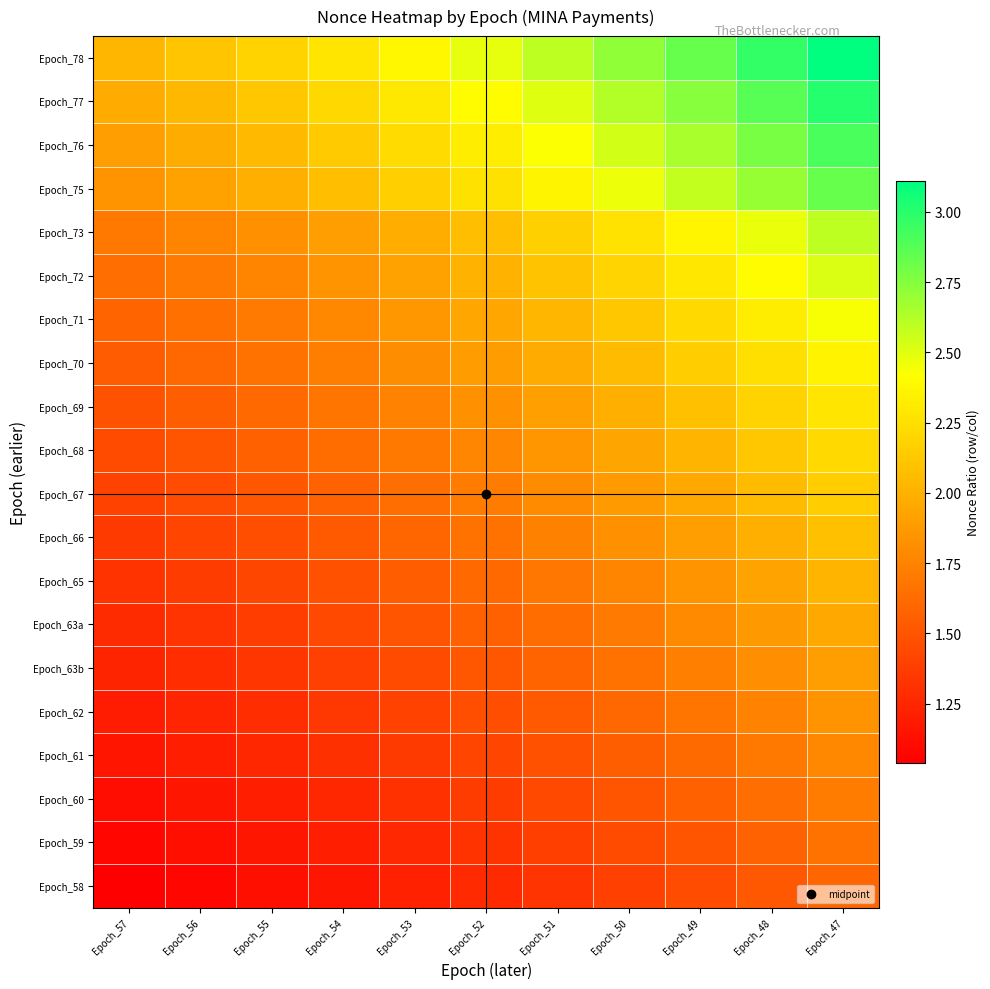

What is the smallest value displayed?

1.0